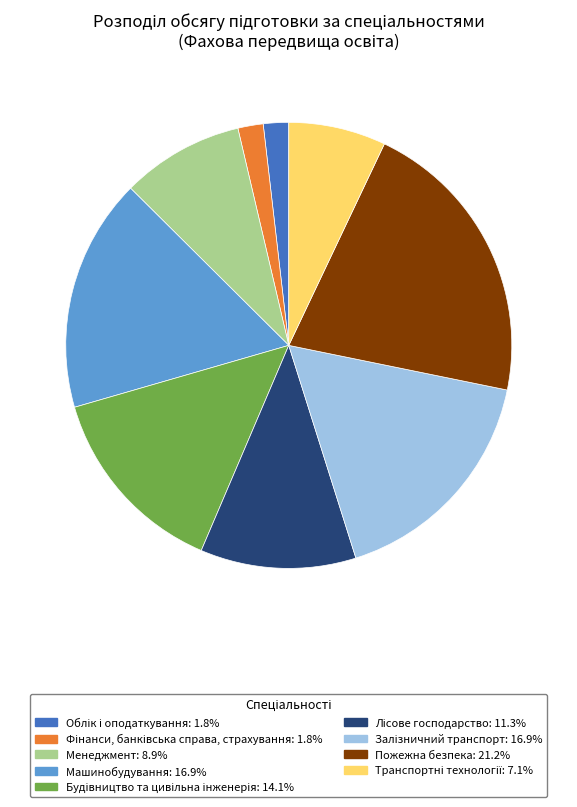

How many slices are in this pie chart?

9